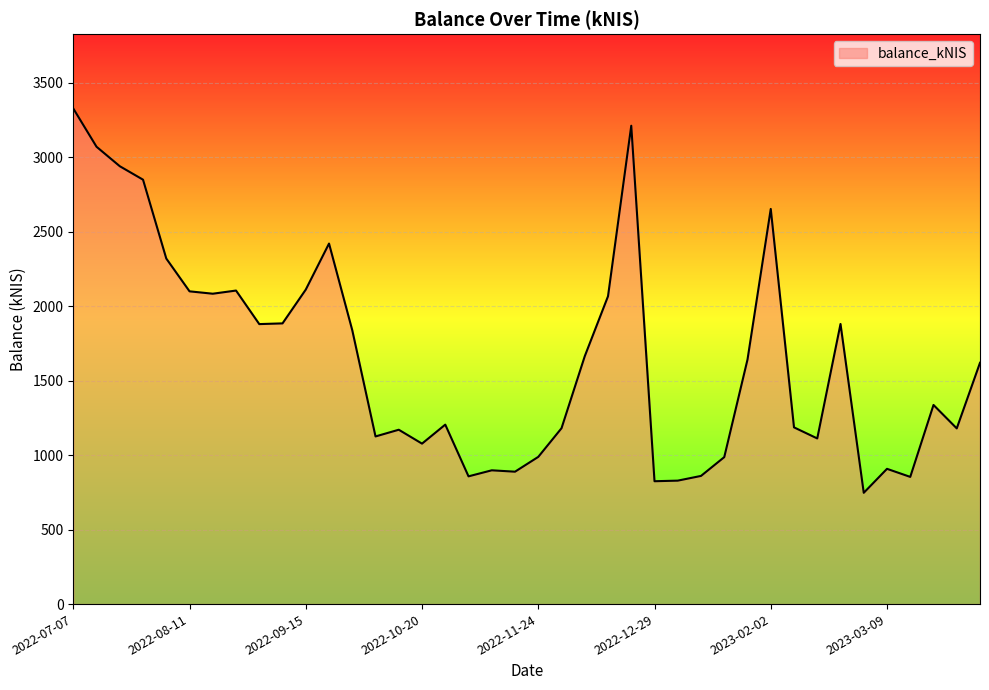

How many distinct data groups are displayed?

1